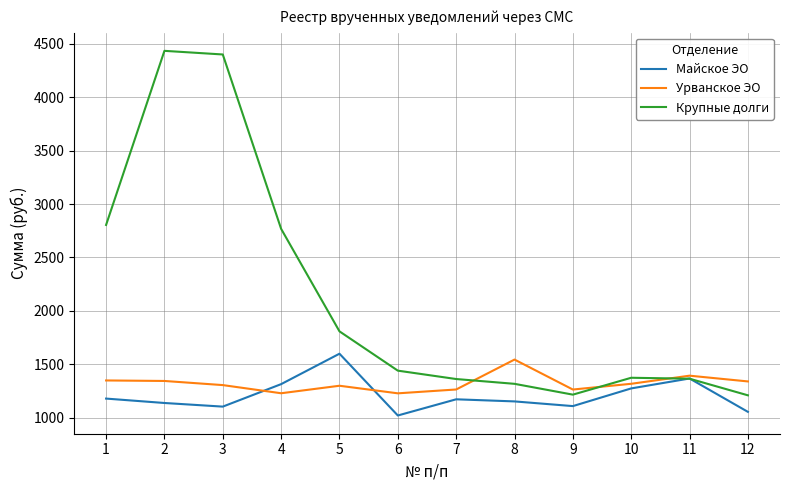

Where do Майское ЭО and Урванское ЭО first cross each other?

3 and 4